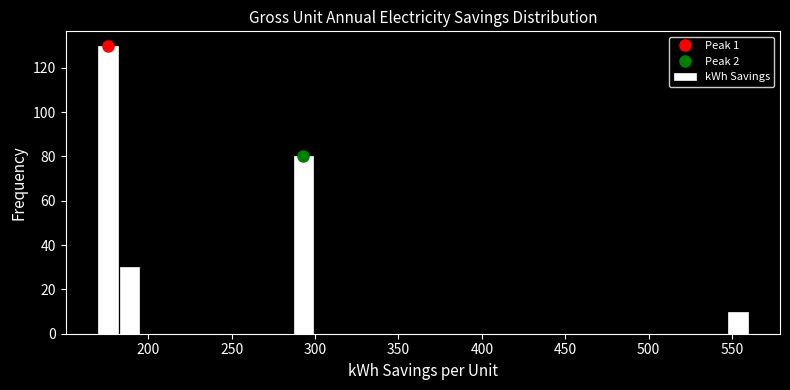

Read against the x-axis, roughly where is the centre of the tallest bar?

175